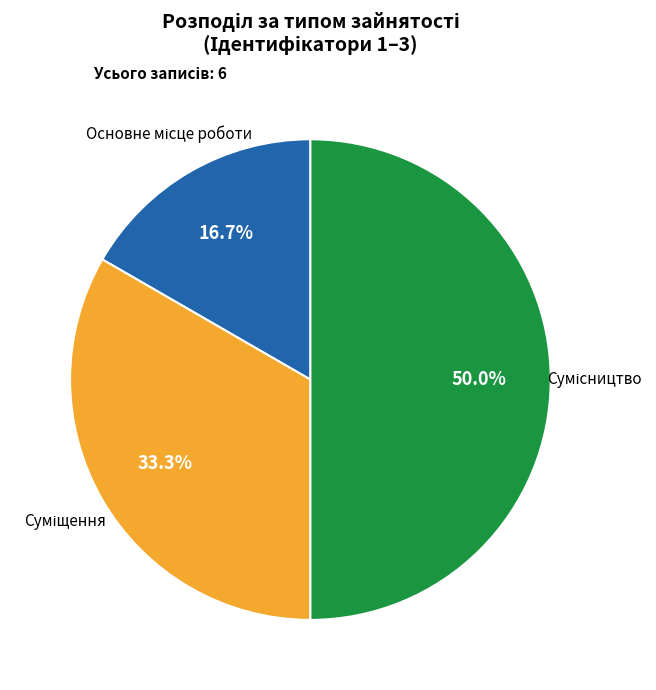

How many segments does this pie chart have?

3